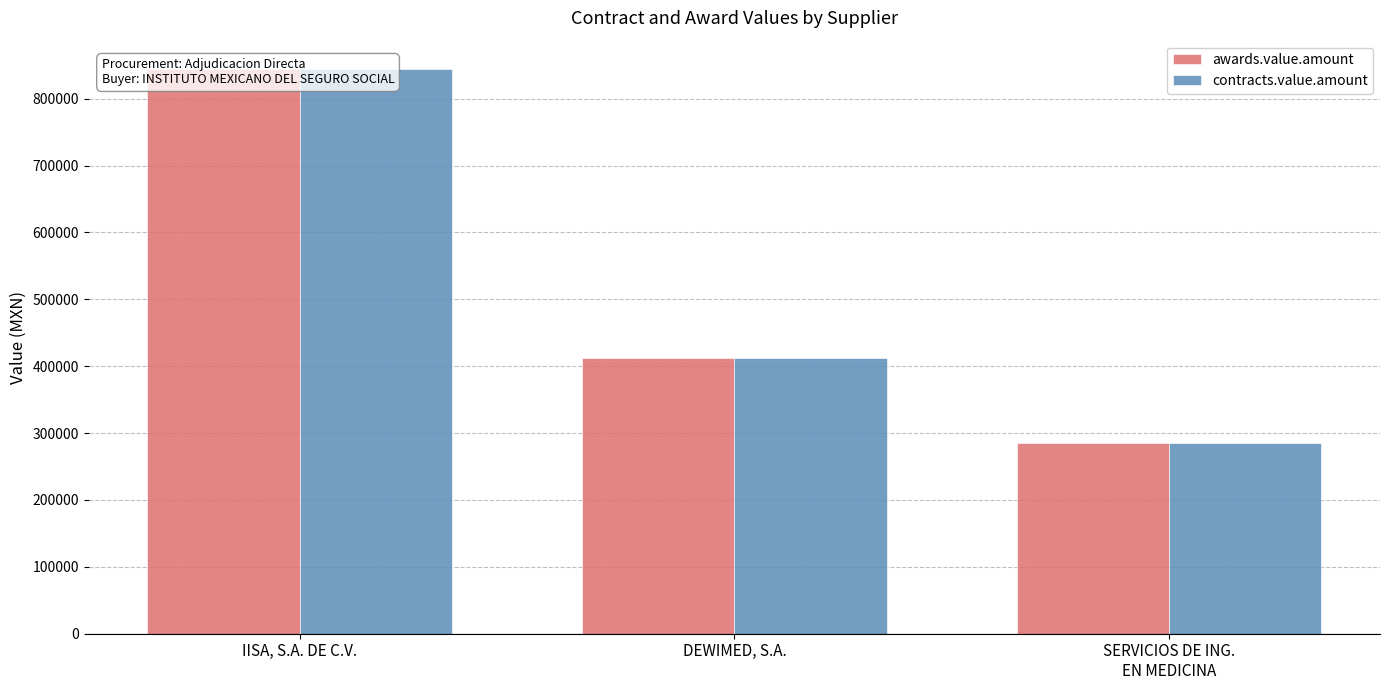

Rank the series at IISA, S.A. DE C.V. from lowest to highest value.

awards.value.amount, contracts.value.amount